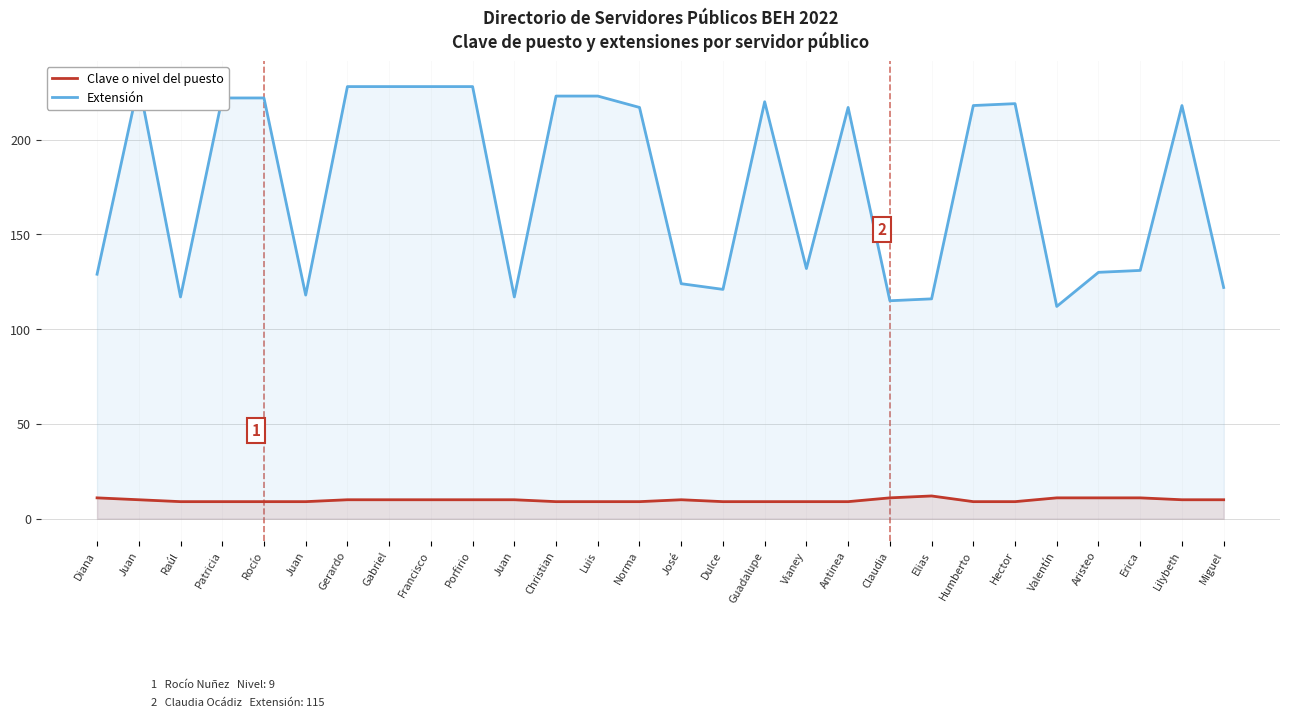

Rank the series by their average value, from highest to lowest.

Extensión, Clave o nivel del puesto